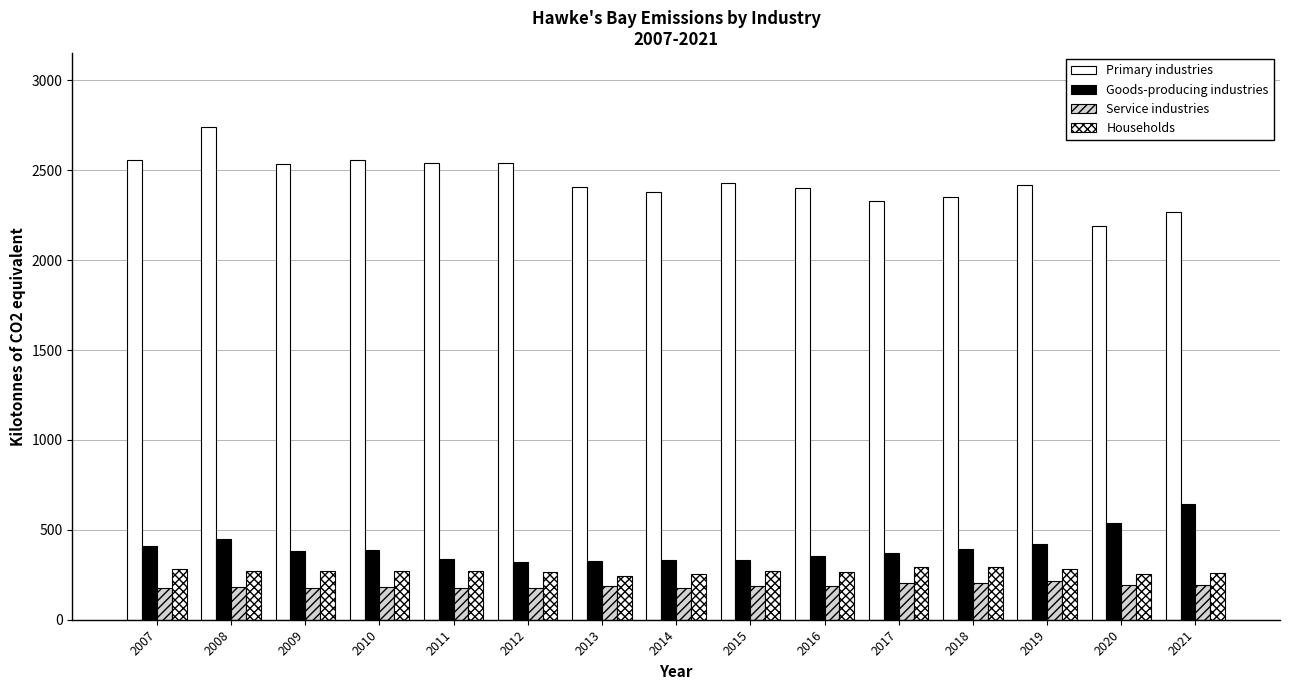

How many bars are there in total?

60